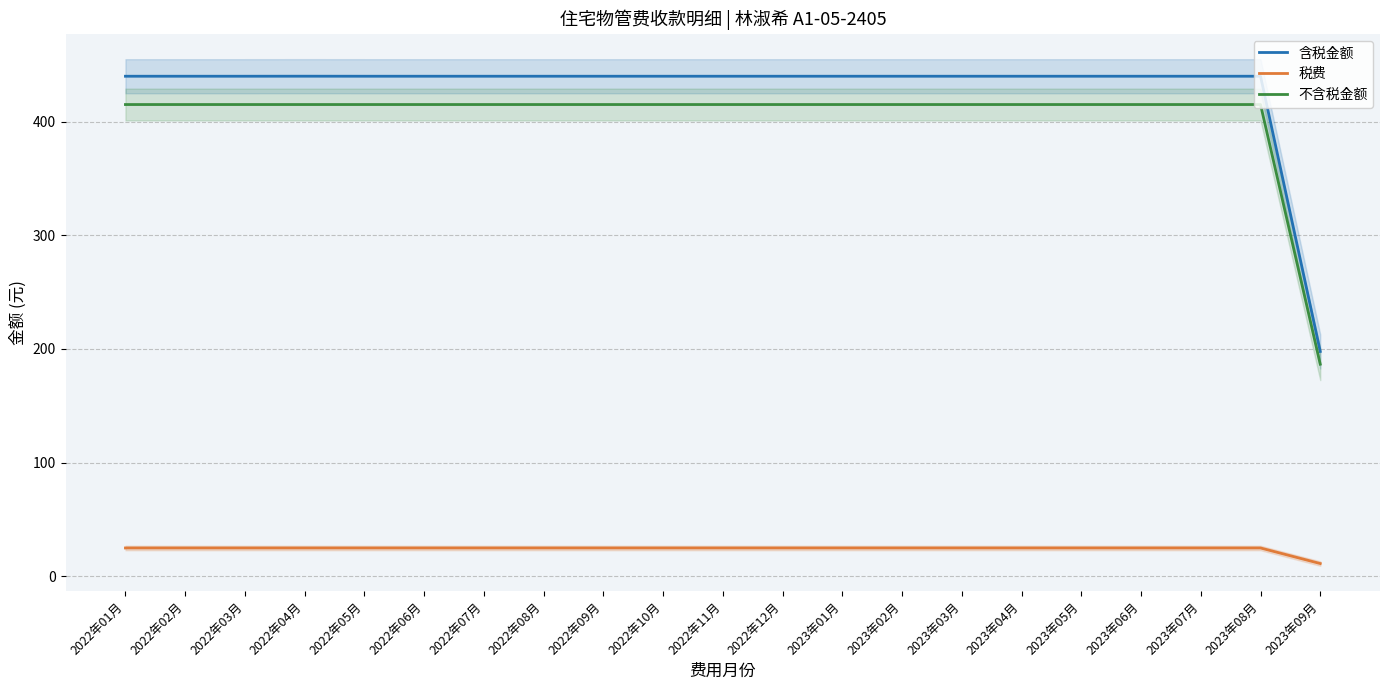

True or false: 不含税金额 and 含税金额 cross at least once.

False